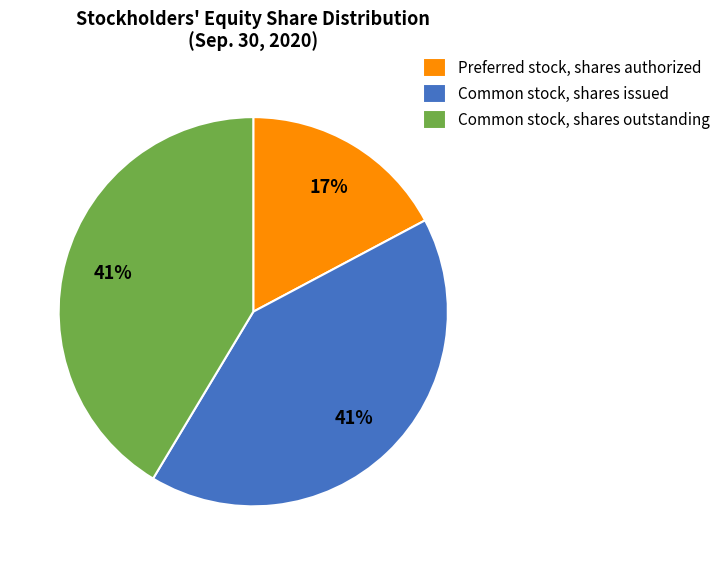

Do Preferred stock, shares authorized and Common stock, shares outstanding together represent more than half of the pie?

Yes